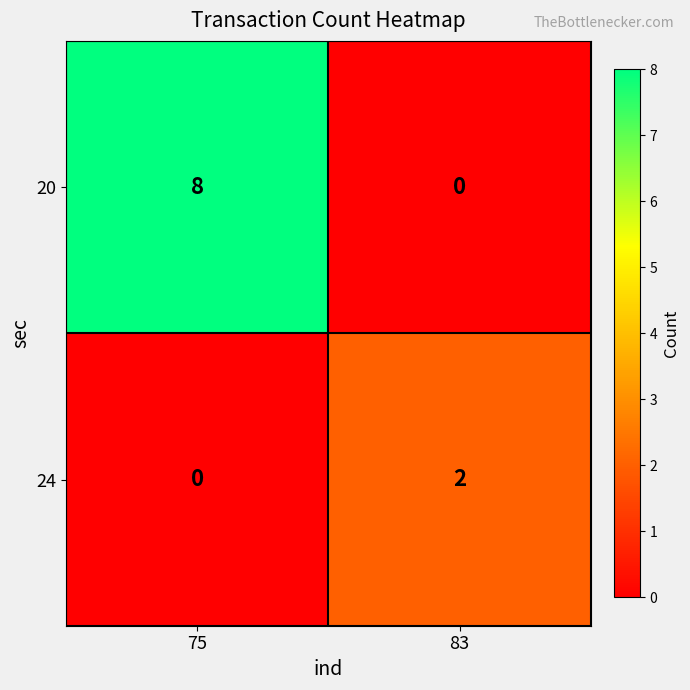

At how many categories does at least one series exceed 0?

2